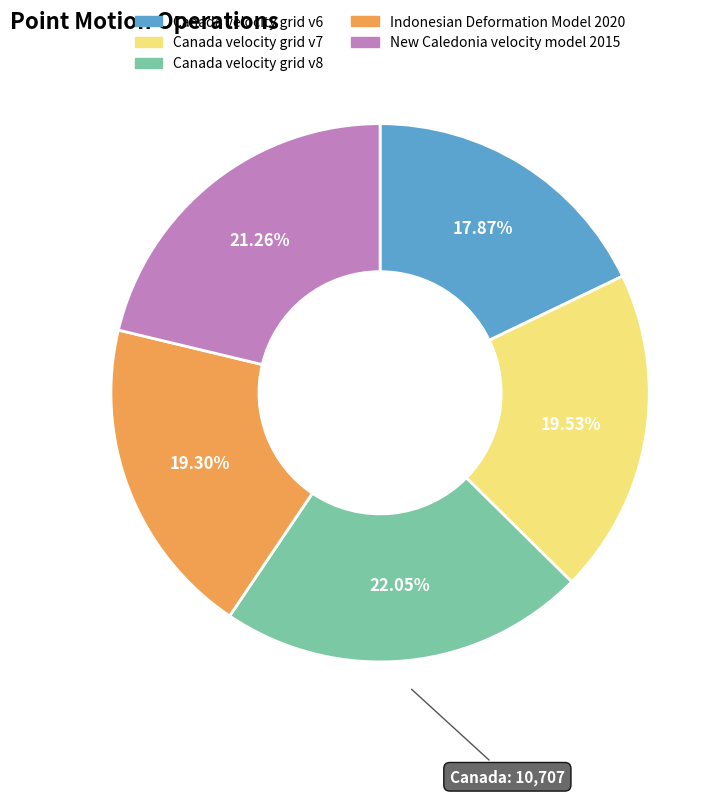

To the nearest percent, what is the difference between the Indonesian Deformation Model 2020 and New Caledonia velocity model 2015 slice percentages?

2%